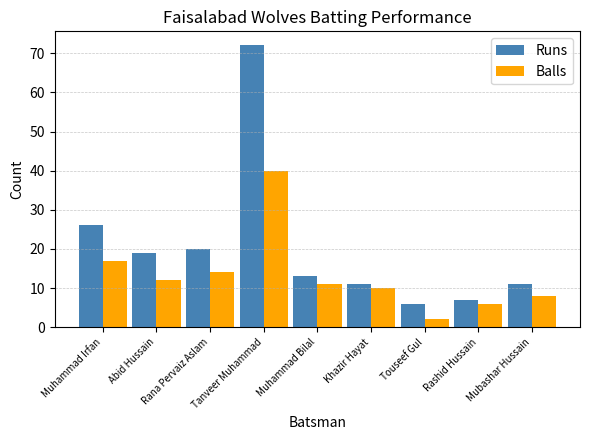

Count the number of categories in the chart.

9